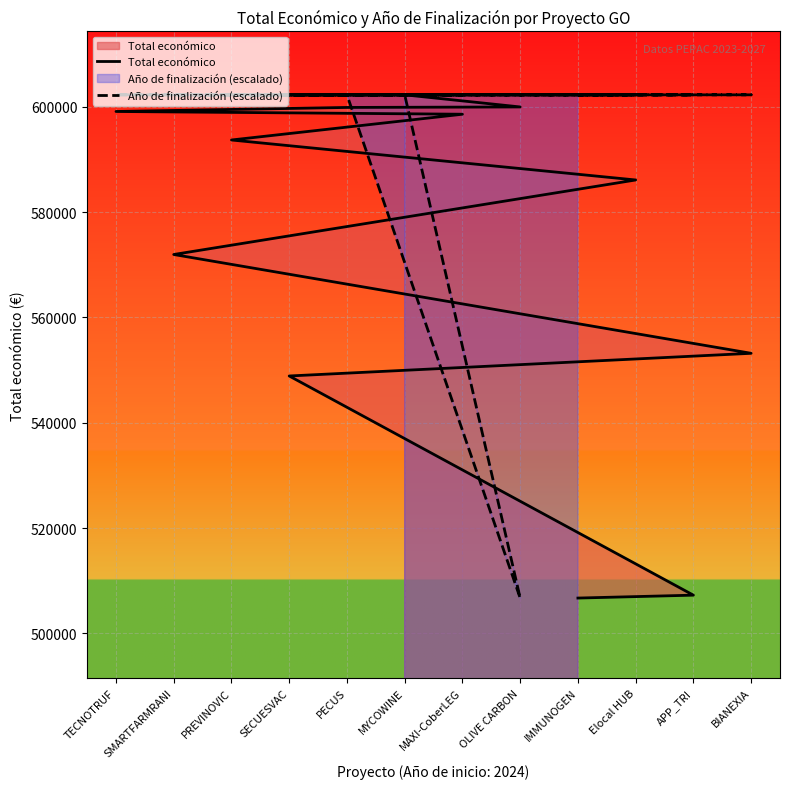

Which category has the lowest value in the Año de finalización (escalado) series?

OLIVE CARBON